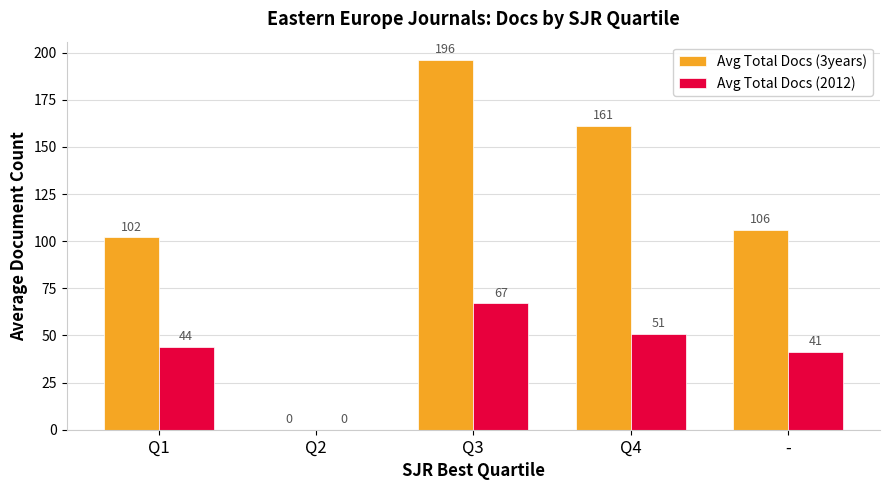

At which label is Avg Total Docs (3years) closest to 98?

Q1